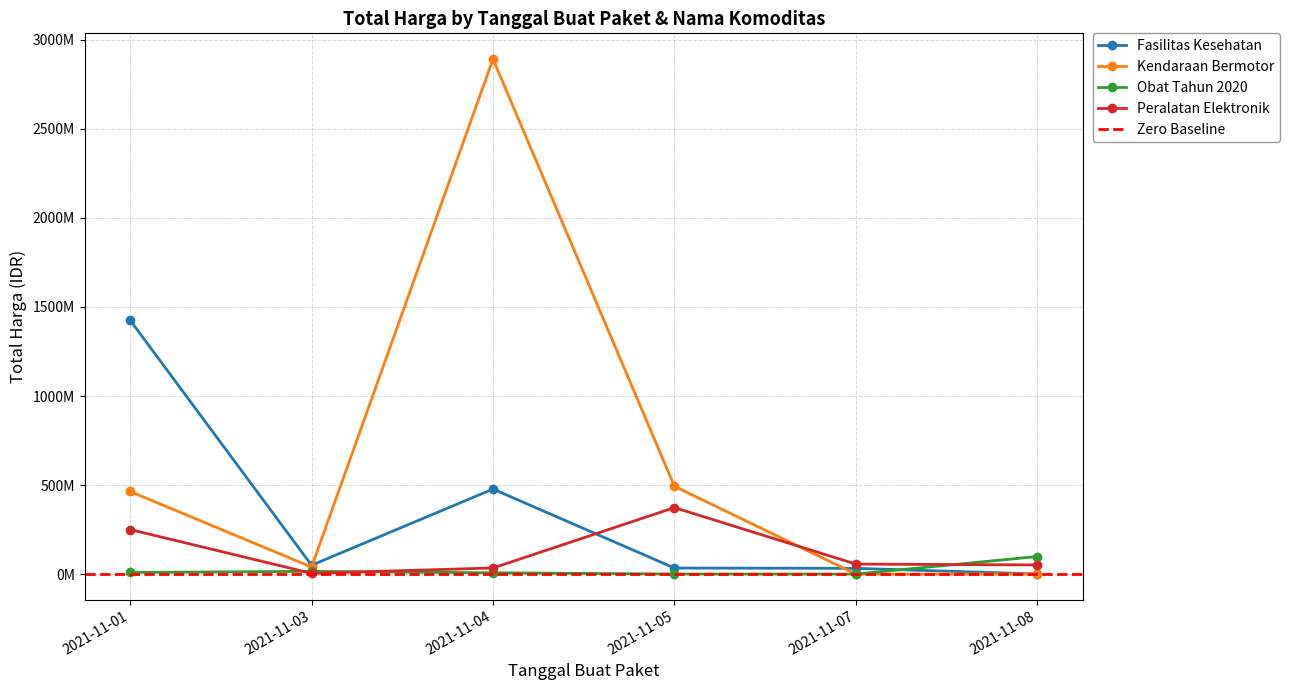

Reading left to right, transcribe all the data shown in this chart.

Fasilitas Kesehatan: 1425867900	49730040	477600000	34000000	32441200	577875
Kendaraan Bermotor: 464002100	39440000	2892122000	493000000	0	0
Obat Tahun 2020: 9180000	15513960	7401240	333600	78000	98772570
Peralatan Elektronik: 250350000	4350000	34292000	373404000	56152800	51601000